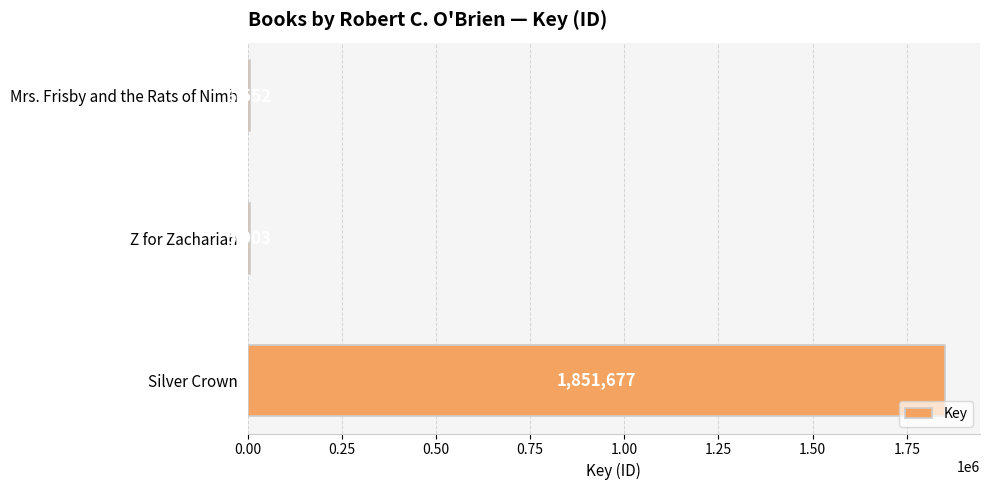

What is the difference between the maximum and minimum values?

1845774